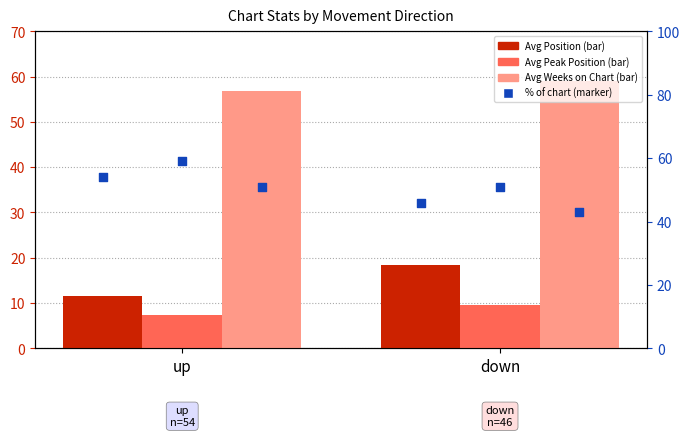

What is the total value across all series at up?

239.7